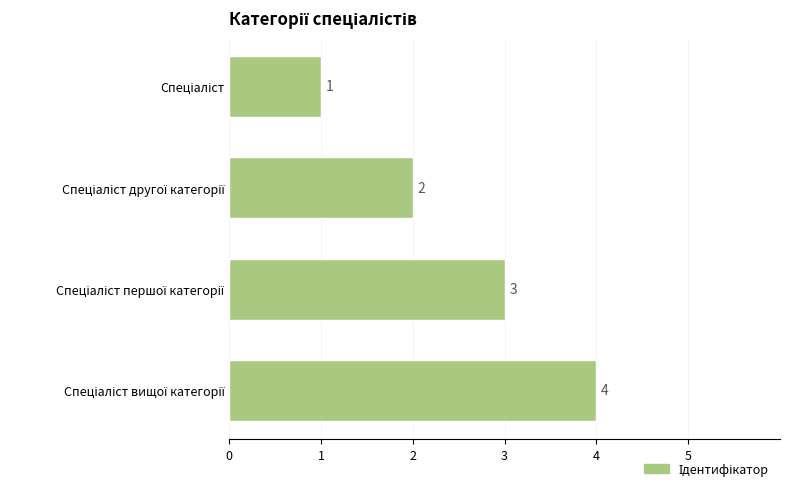

What is the sum of all values?

10